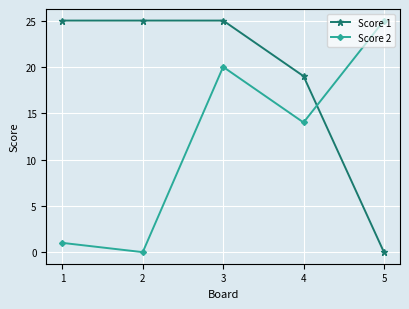

True or false: Score 1 has a value of 25 at 2.

True